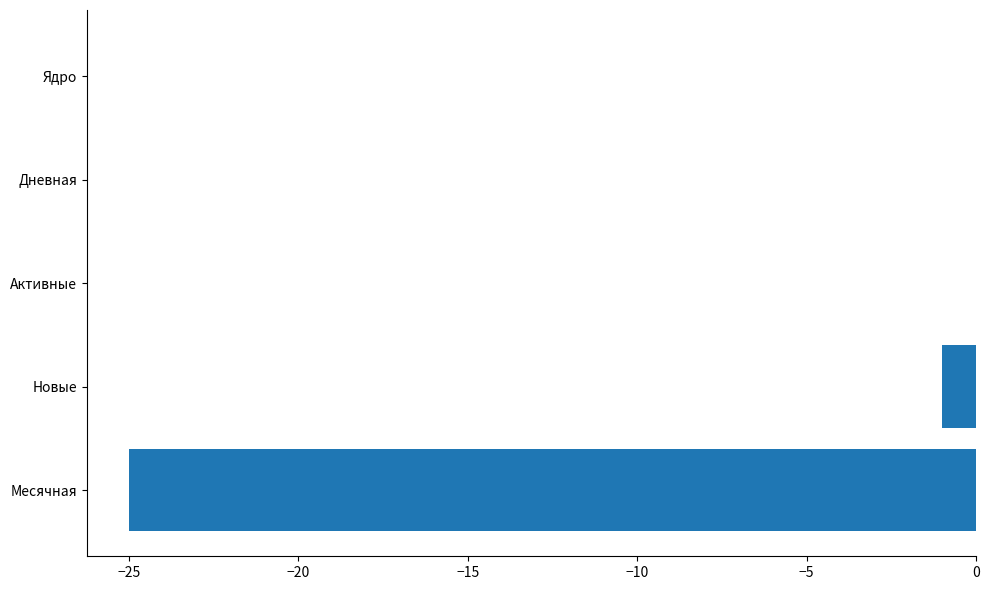

True or false: the data shows 0 at Ядро.

True